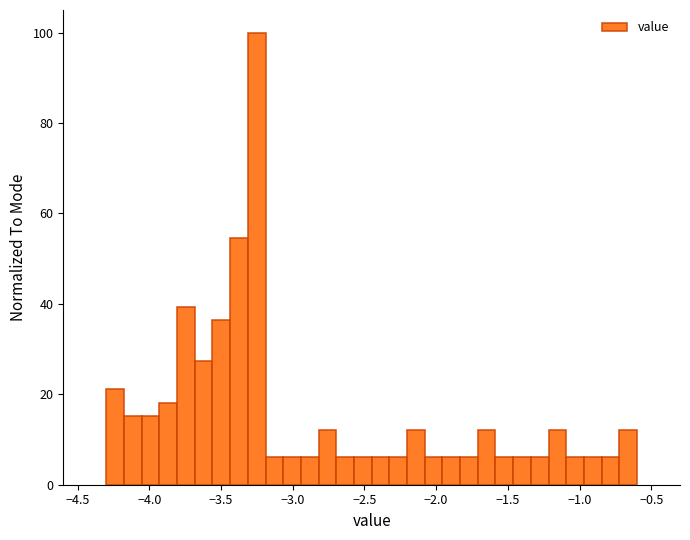

Around what value on the x-axis is the tallest bar? Give the approximate position of its centre, as read against the axis.

-3.25